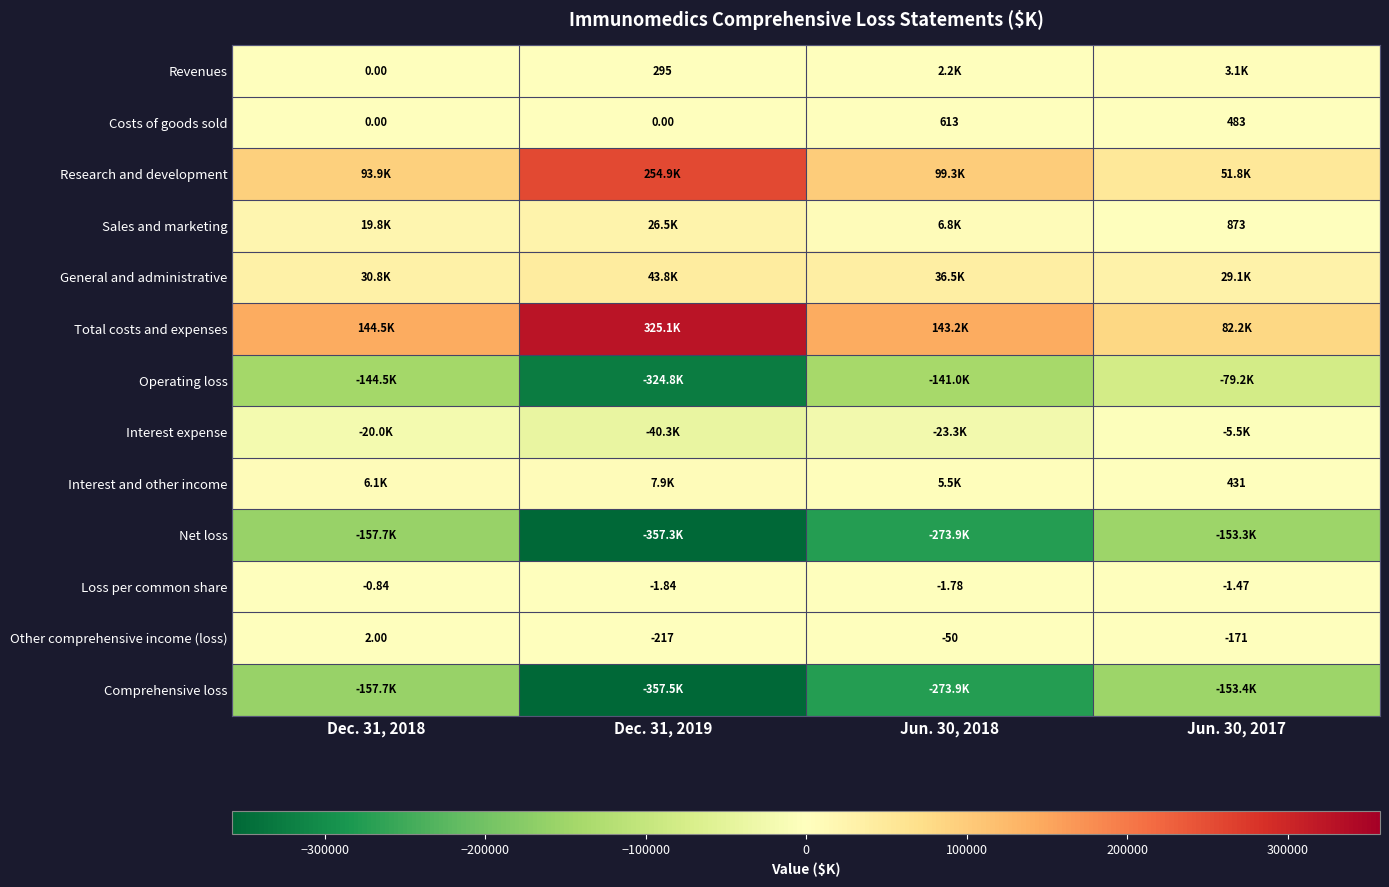

The Sales and marketing series shows 42207.4 at Dec. 31, 2019. True or false?

False